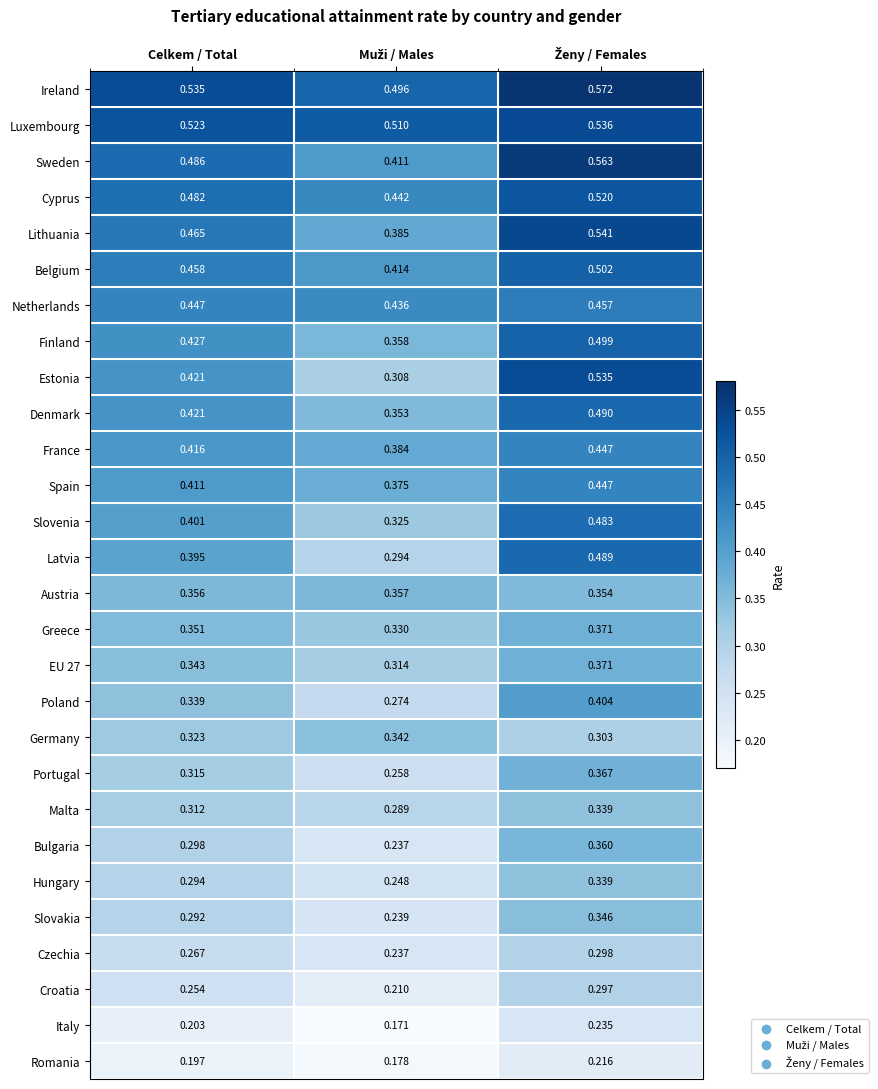

Is the value of Spain at Celkem / Total greater than the value of Croatia at Celkem / Total?

Yes